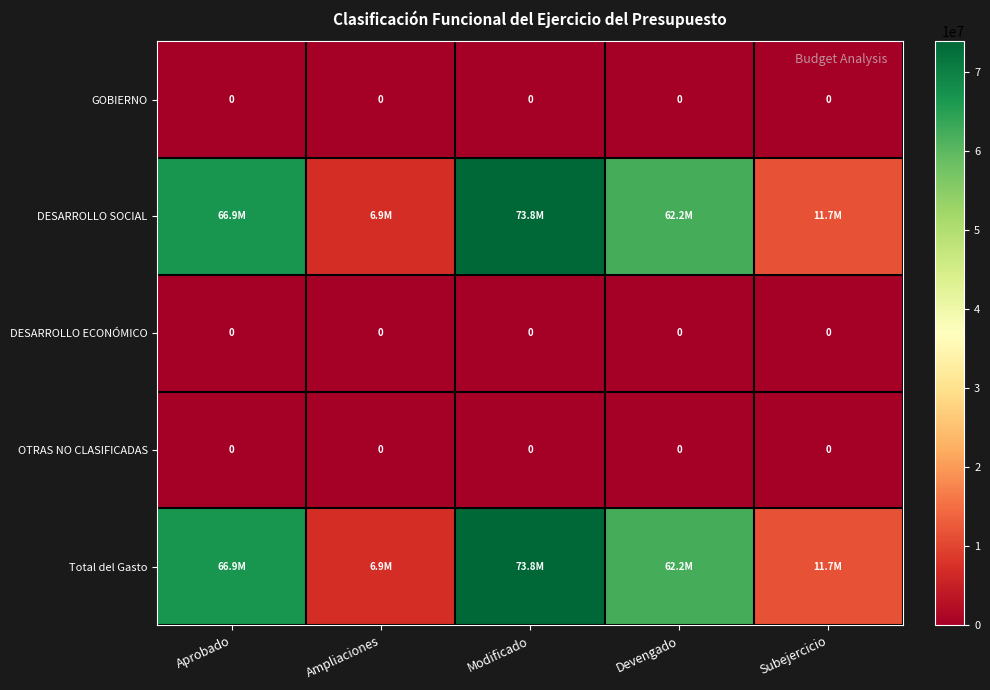

Which series has the widest spread of values?

DESARROLLO SOCIAL